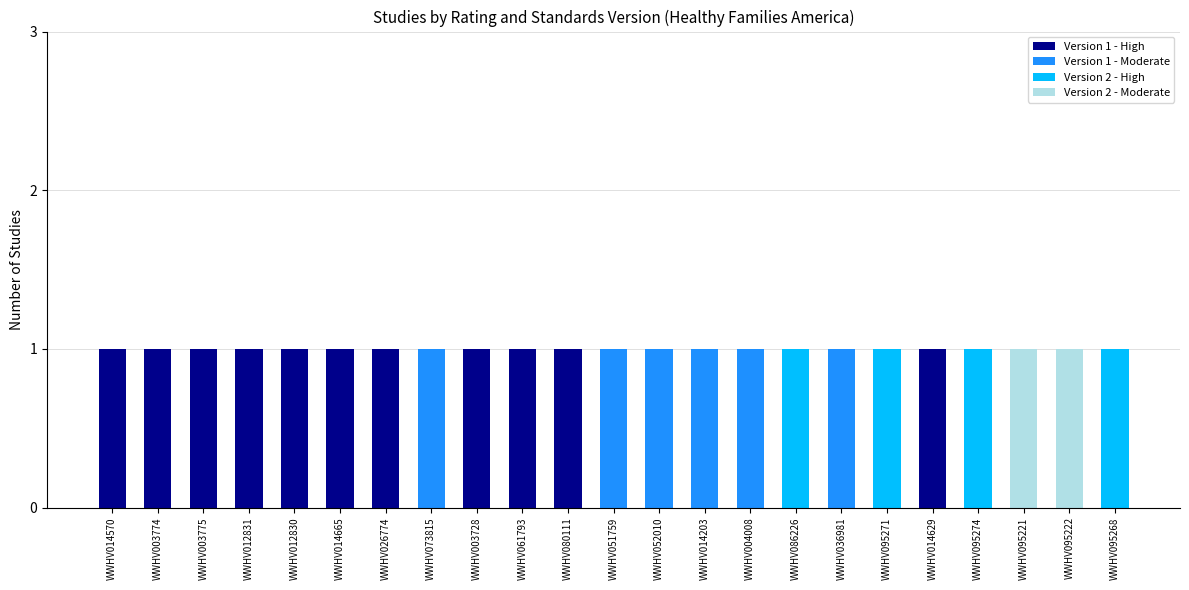

The Version 1 - High series shows 0 at WWHV073815. True or false?

True